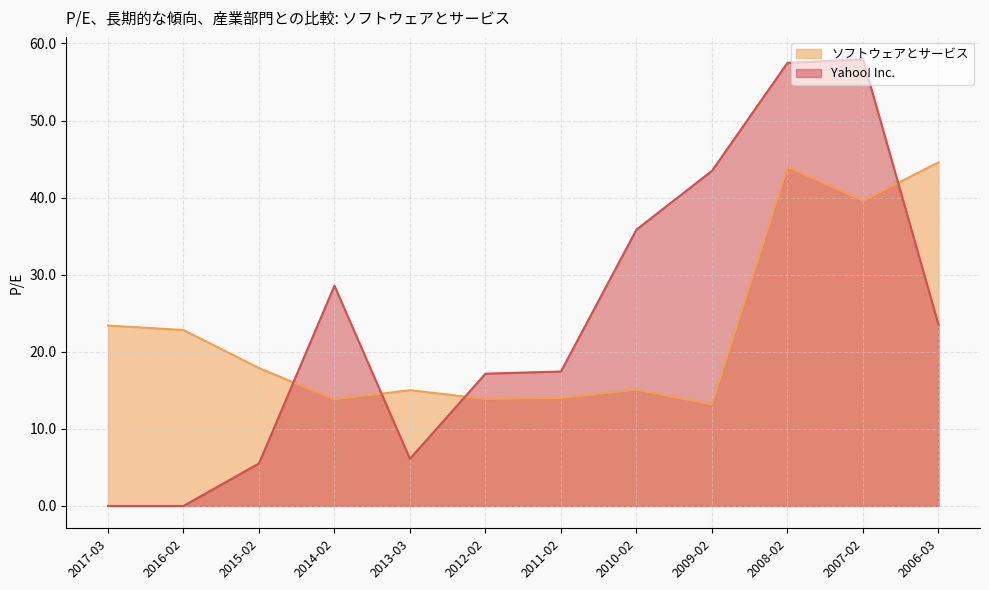

In ソフトウェアとサービス, how many points are higher than both neighbors (excluding endpoints)?

3